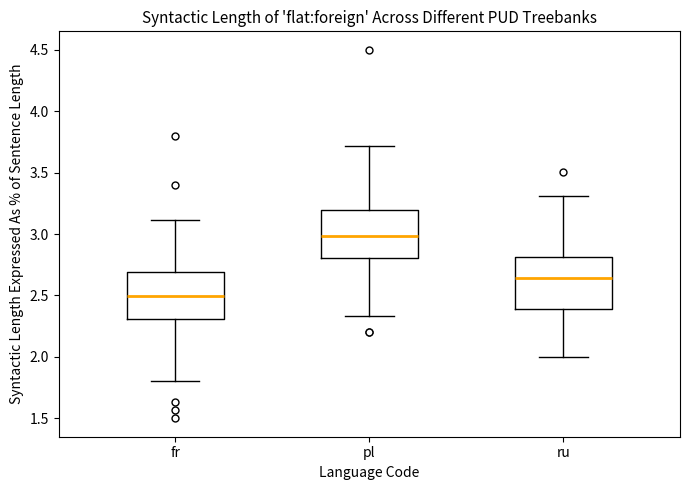

Reading left to right, transcribe this box plot: for each box, give where its median line is, the range the box spans, and where its two whiskers end, as read against the y-axis. The values are not printed on the chart, so give them approximately, as read against the axis.

fr: median 2.50, box 2.30 to 2.70, whiskers 1.80 to 3.10
pl: median 3.00, box 2.80 to 3.20, whiskers 2.35 to 3.70
ru: median 2.65, box 2.40 to 2.80, whiskers 2.00 to 3.30